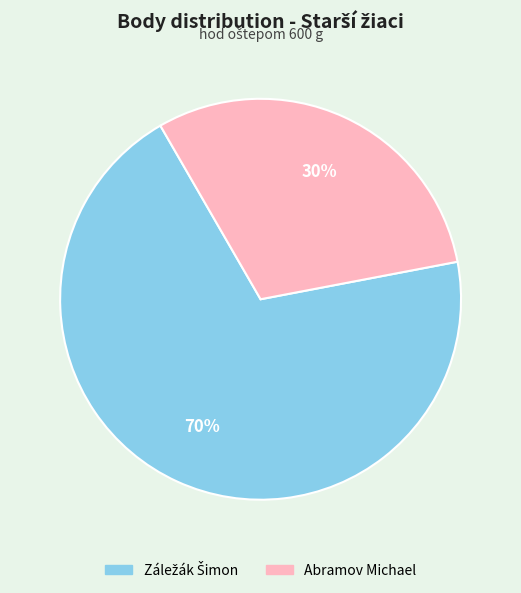

To the nearest percent, what is the average slice percentage?

50%